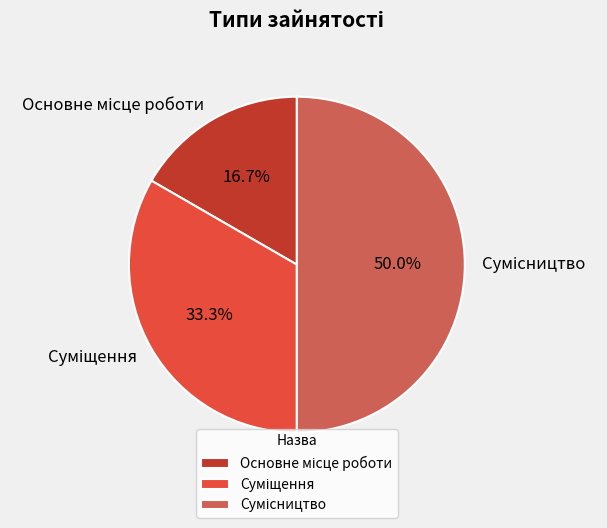

Rank the categories by value from lowest to highest.

Основне місце роботи, Суміщення, Сумісництво